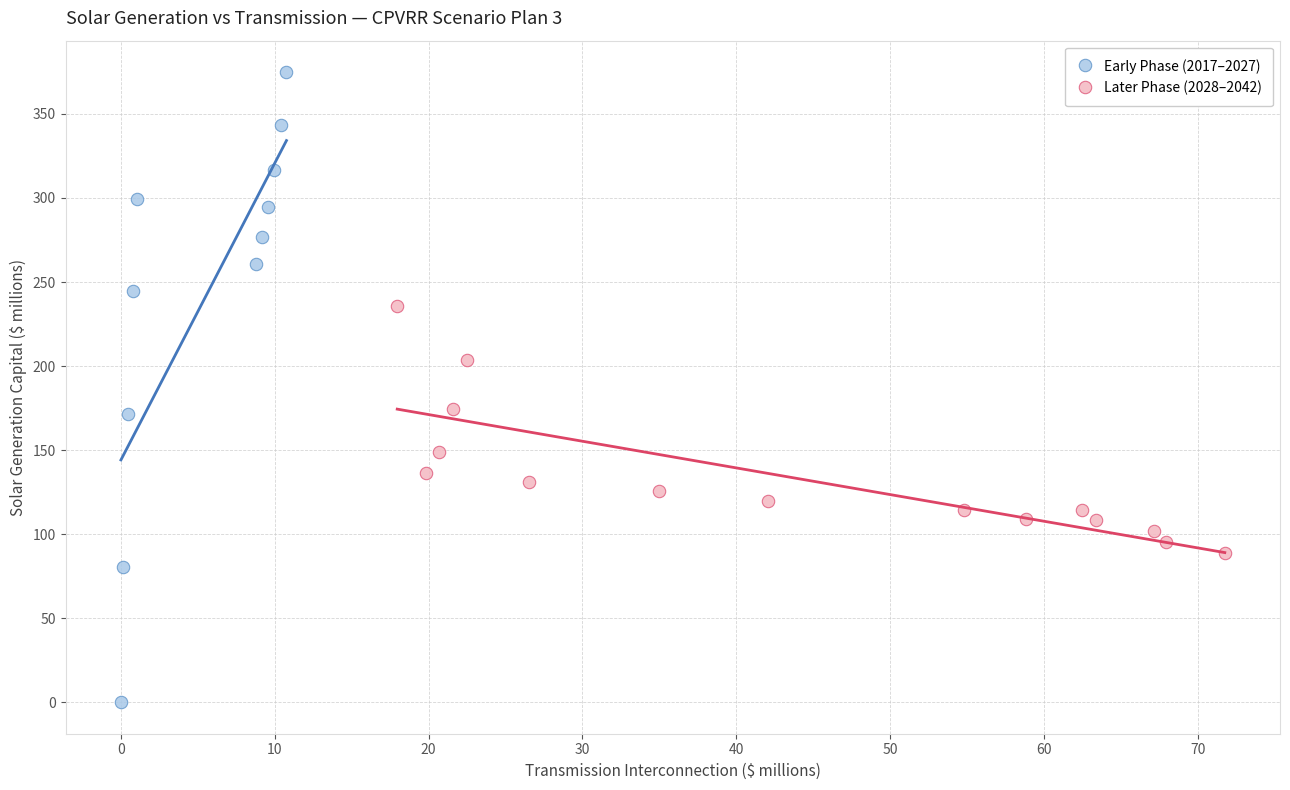

Which series has the widest spread of Y values?

Early Phase (2017–2027)